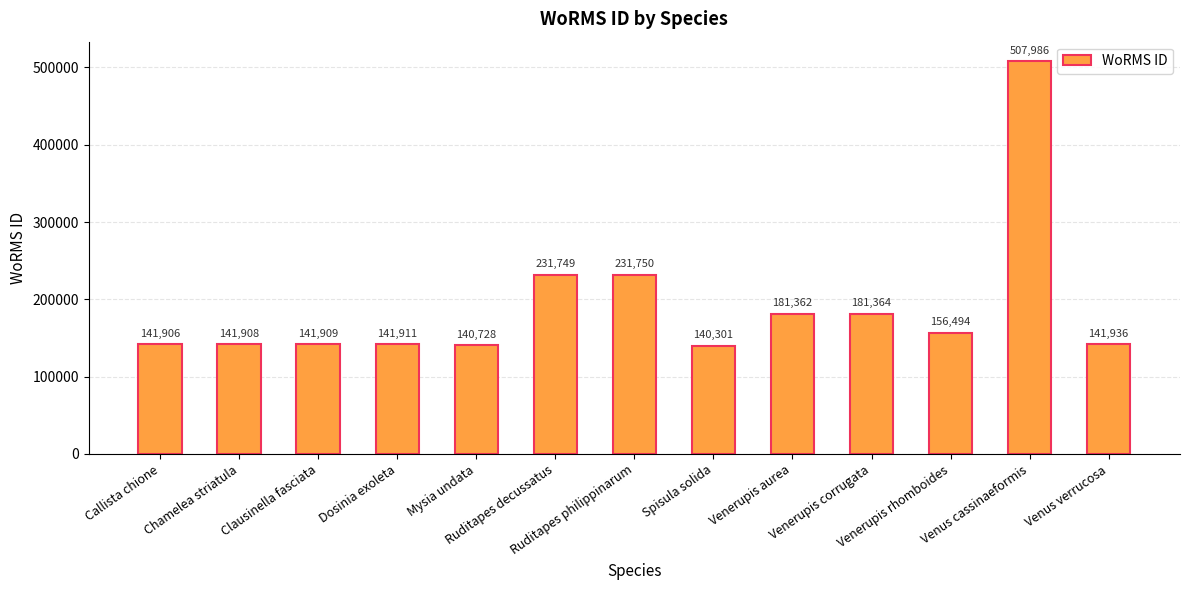

What is the label of the 8th bar from the right?

Ruditapes decussatus